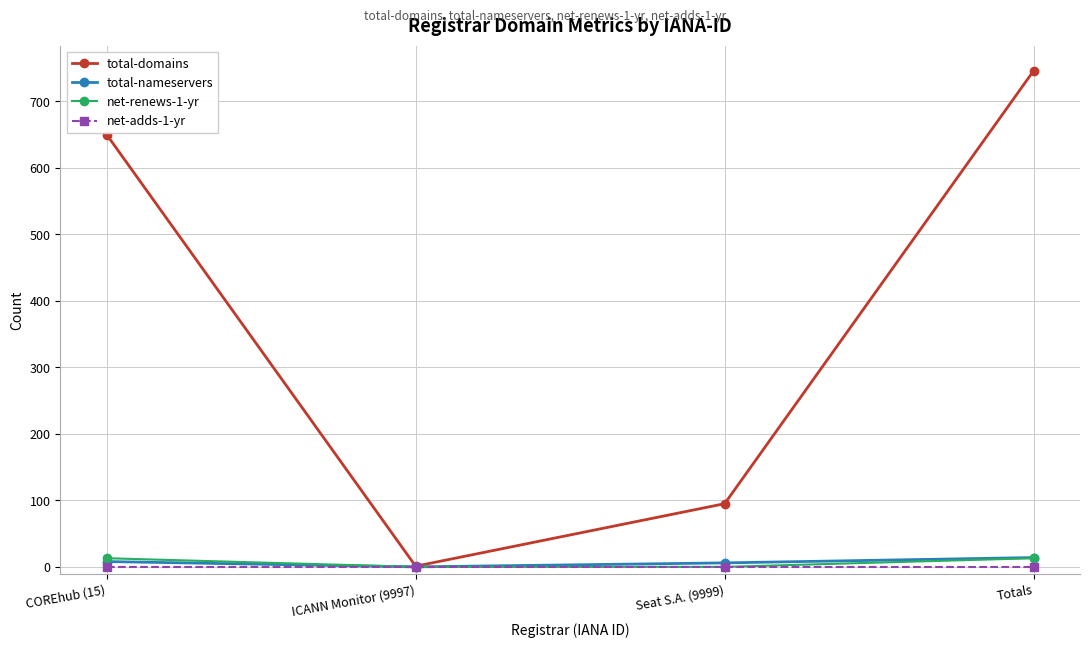

Which series has the largest range (max minus min)?

total-domains